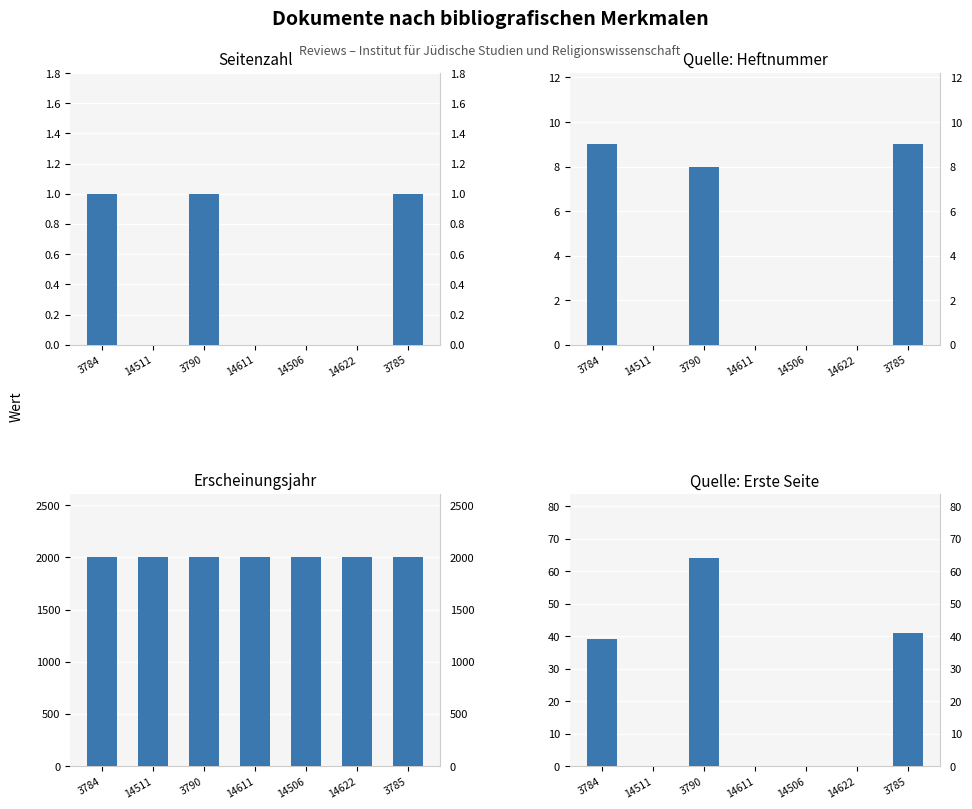

Which series has the widest spread of values?

Quelle: Erste Seite